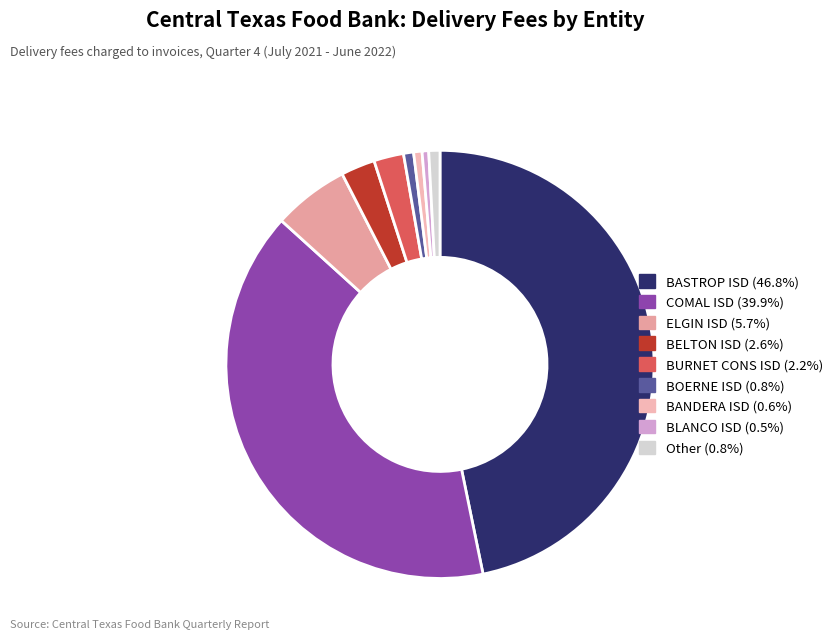

Count the number of slices in the pie.

9